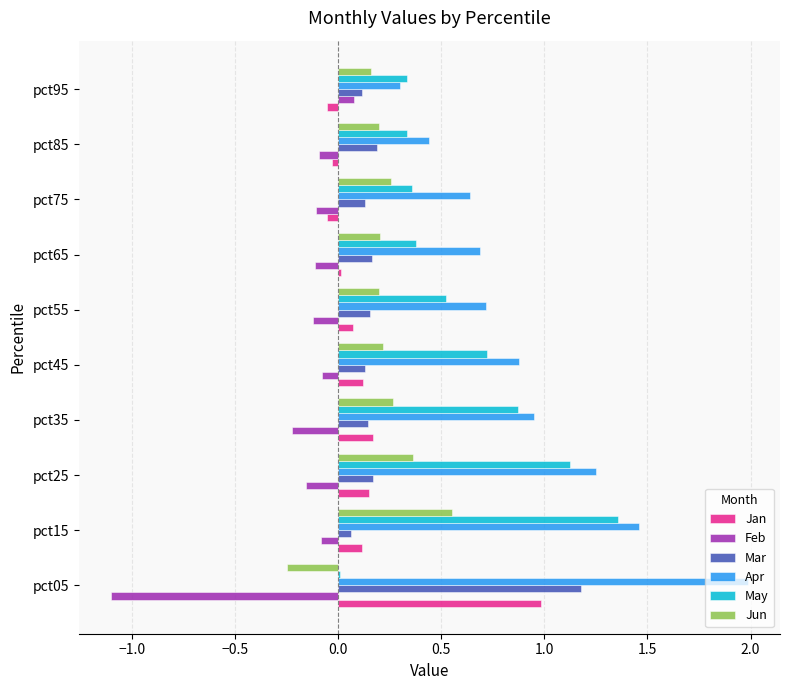

What is the maximum value shown in the chart?

2.0